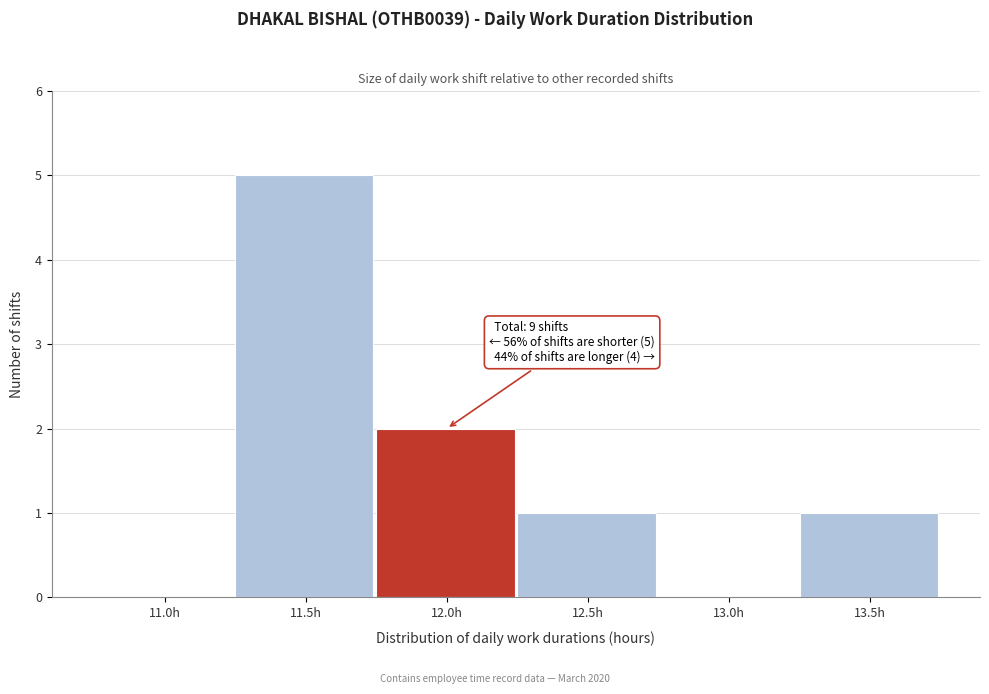

Reading right to left, transcribe all the data shown in this chart.

13.5h=1	13.0h=0	12.5h=1	12.0h=2	11.5h=5	11.0h=0